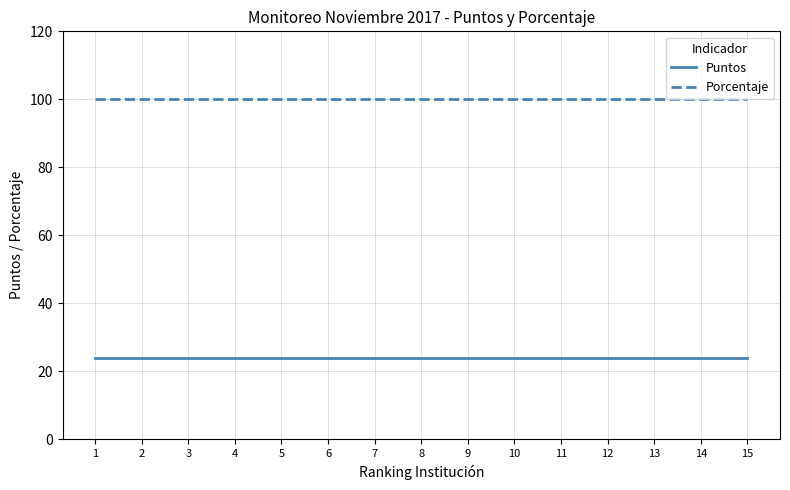

What are all the series names shown in the legend?

Puntos, Porcentaje